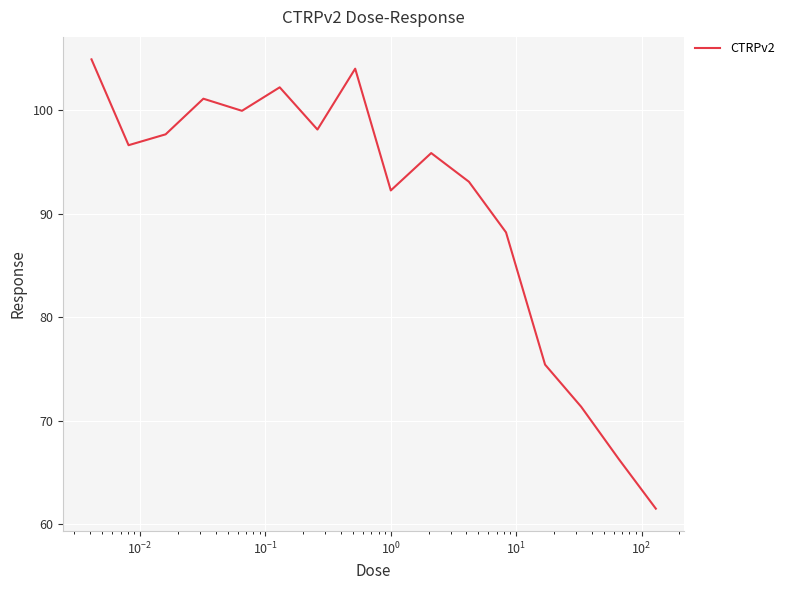

What is the average value?

90.5